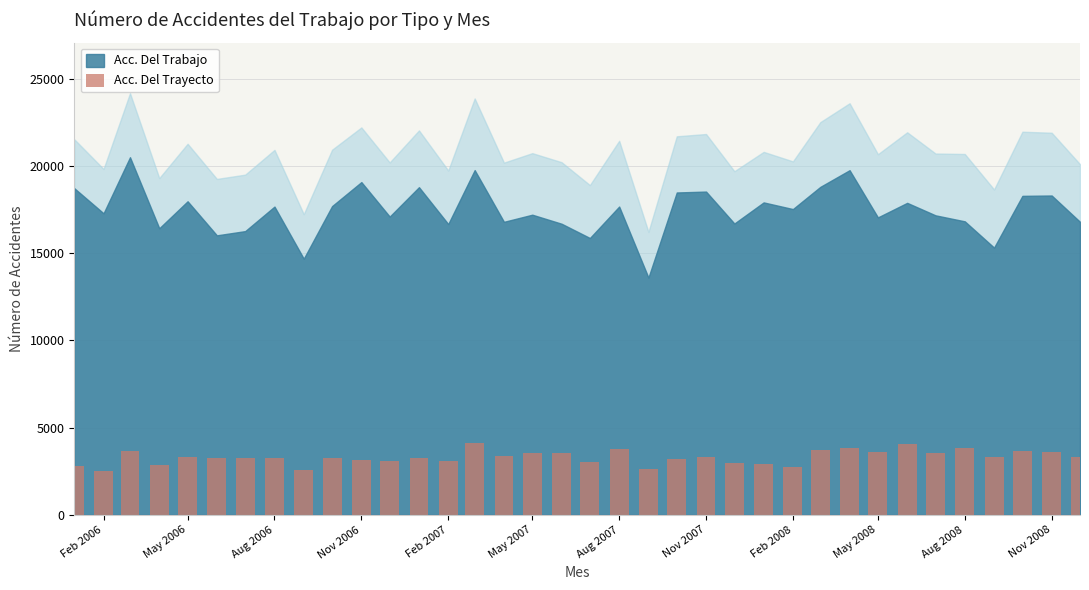

How many bars are there in total?

36